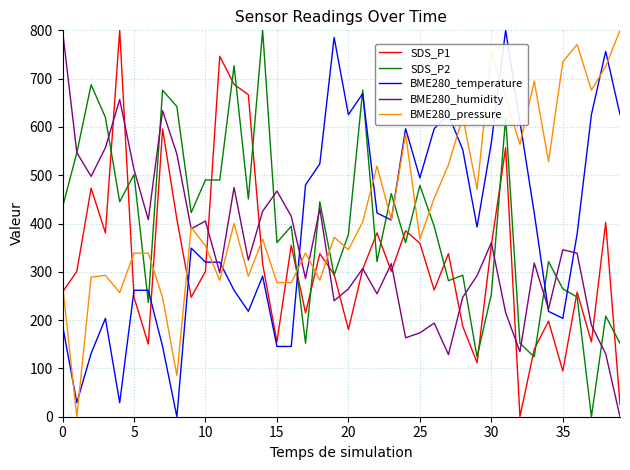

What is the sum of all SDS_P2 values?

15926.8